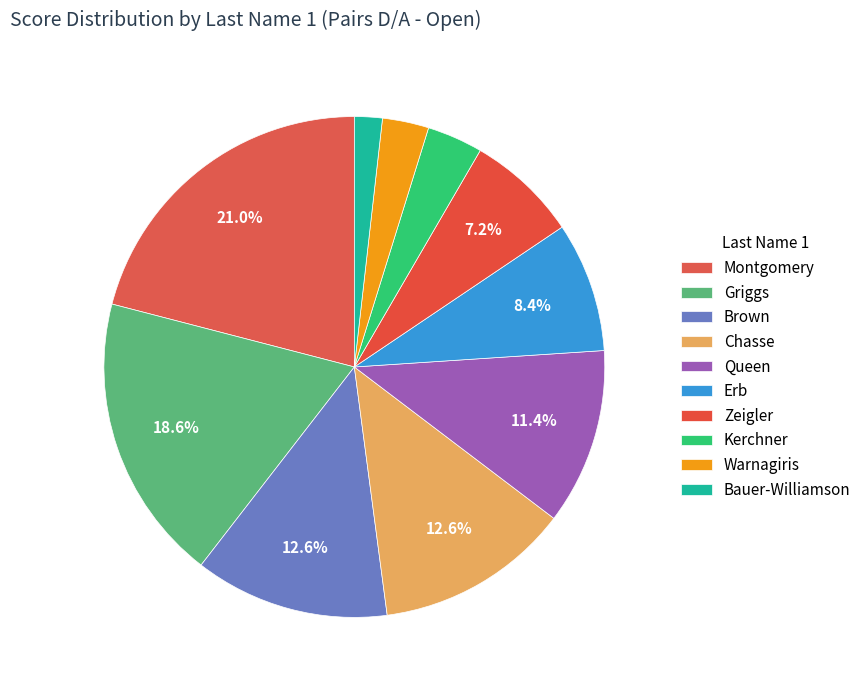

What percentage is the Zeigler slice, to the nearest percent?

7%